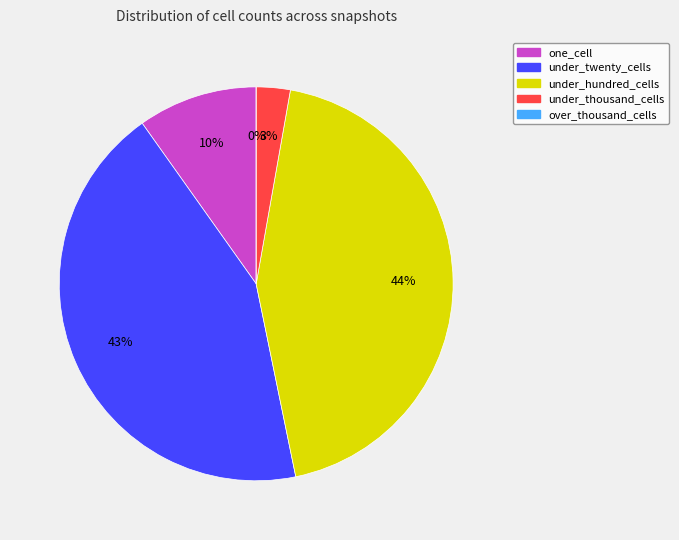

How many slices are in this pie chart?

5